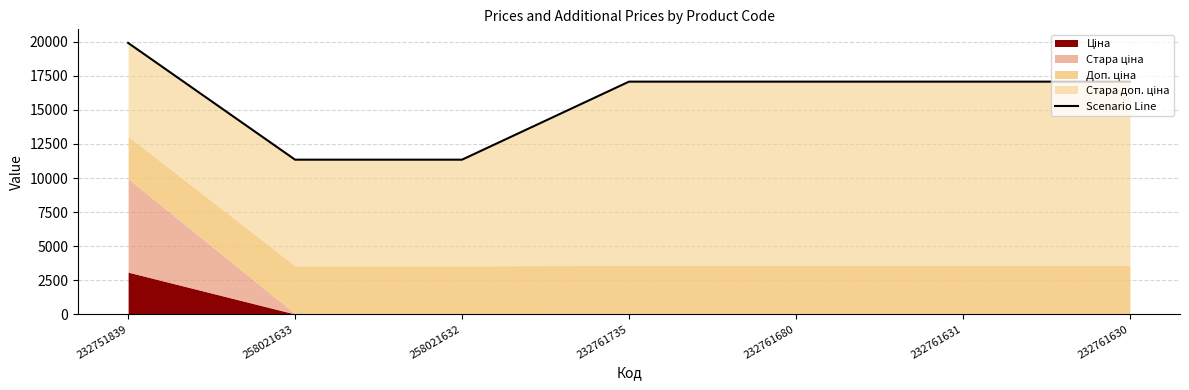

What is the sum of all values?

110924.2